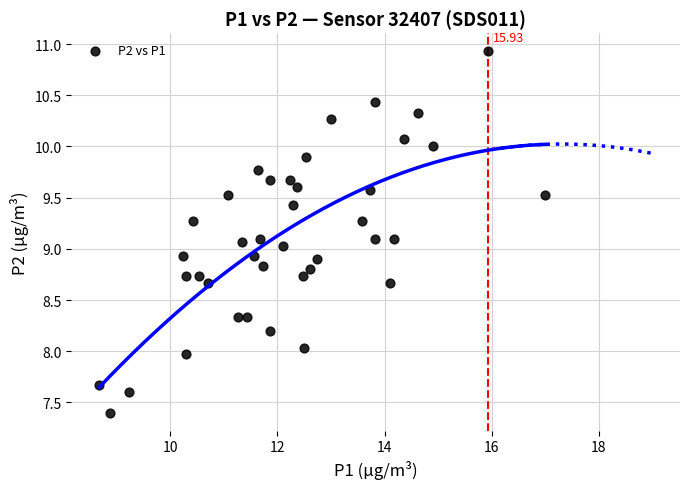

What is the range of X values (max minus min)?

8.3